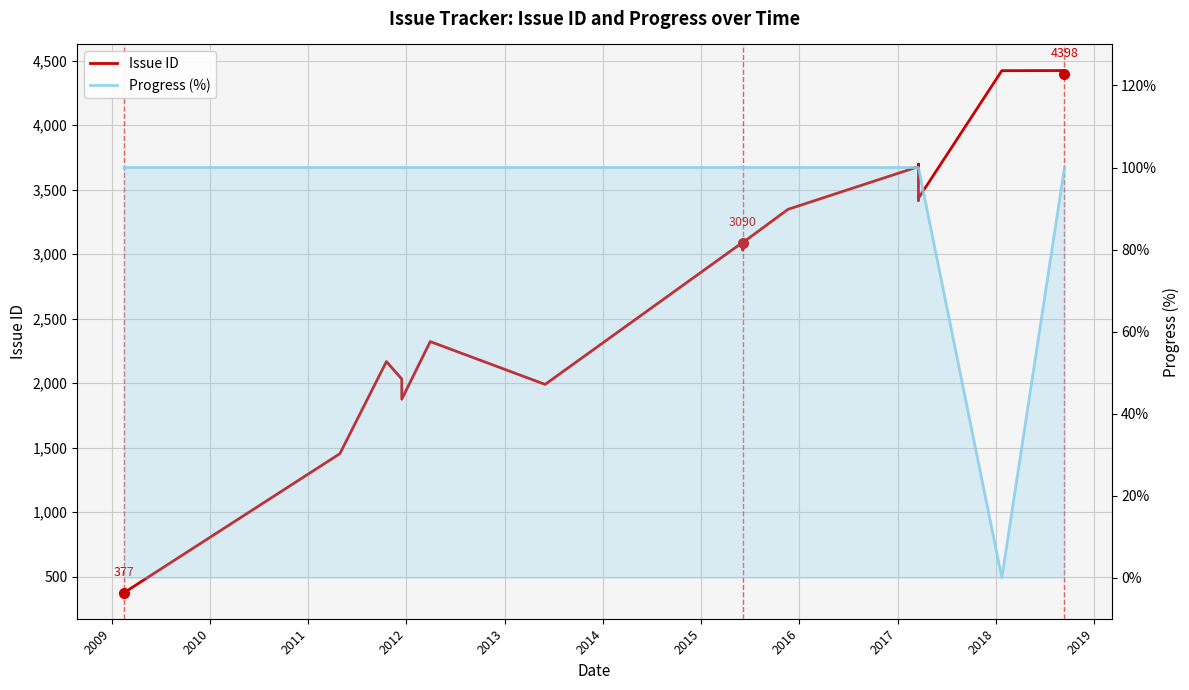

In Issue ID, how many points are higher than both neighbors (excluding endpoints)?

6